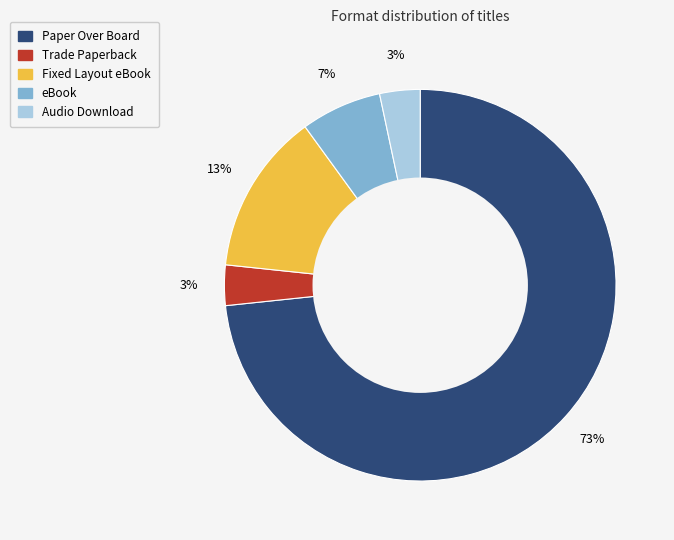

What percentage is the Audio Download slice, to the nearest percent?

3%